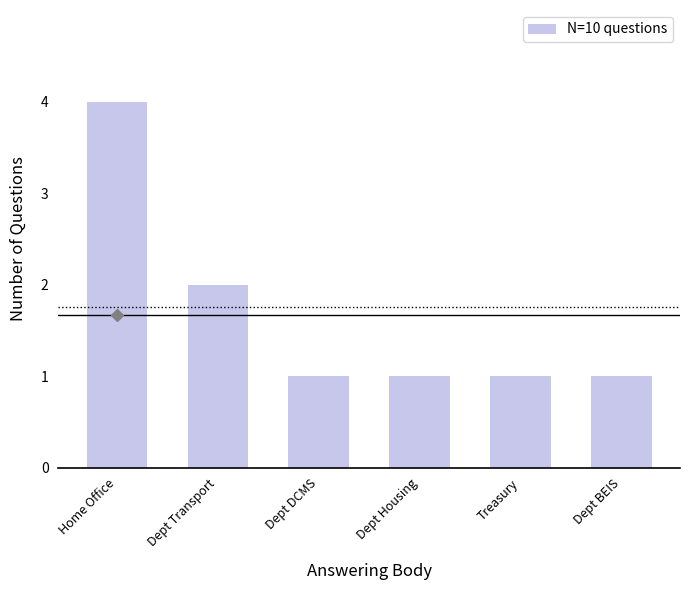

What is the label of the 1st bar from the right?

Dept BEIS